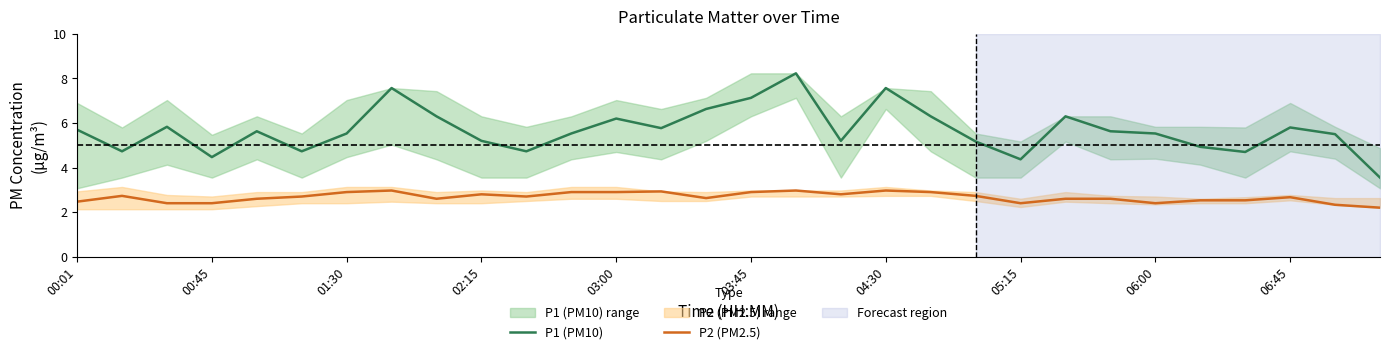

Rank the series by their average value, from lowest to highest.

P2 (PM2.5), P1 (PM10)